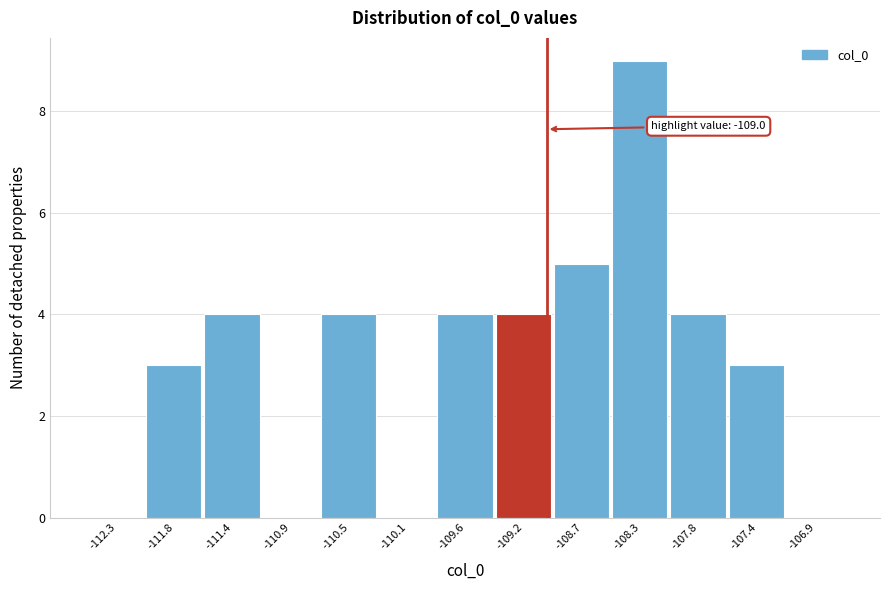

Over which range of the x-axis is the bar tallest?

-108.50 to -108.05